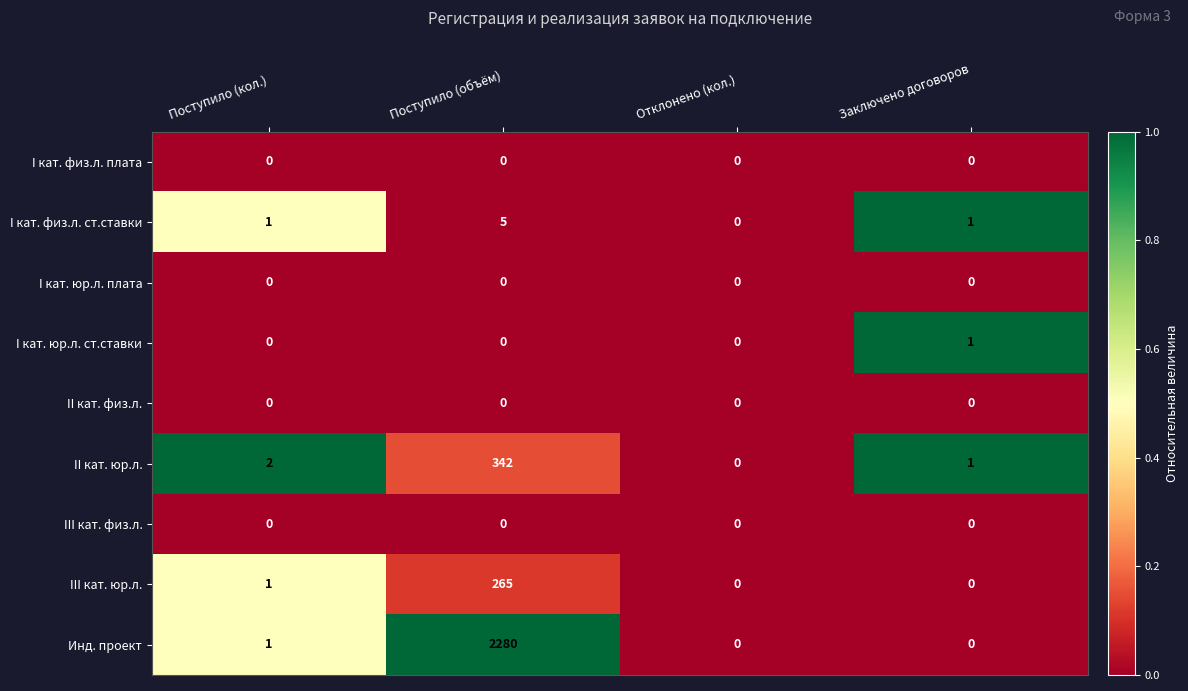

Which series has the largest range (max minus min)?

Инд. проект